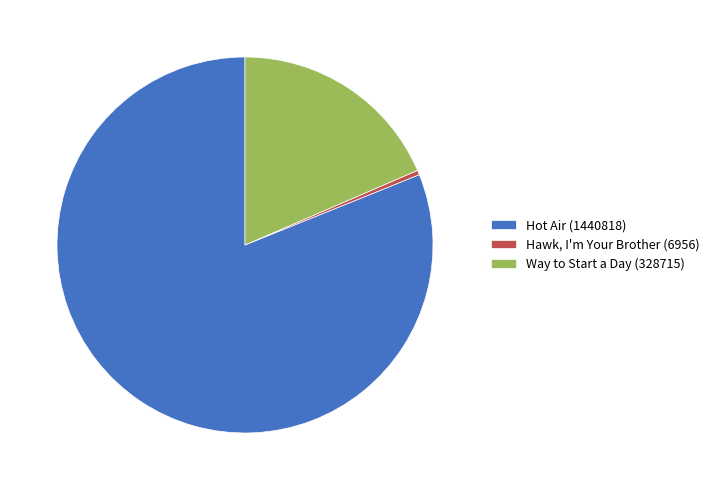

How many segments does this pie chart have?

3